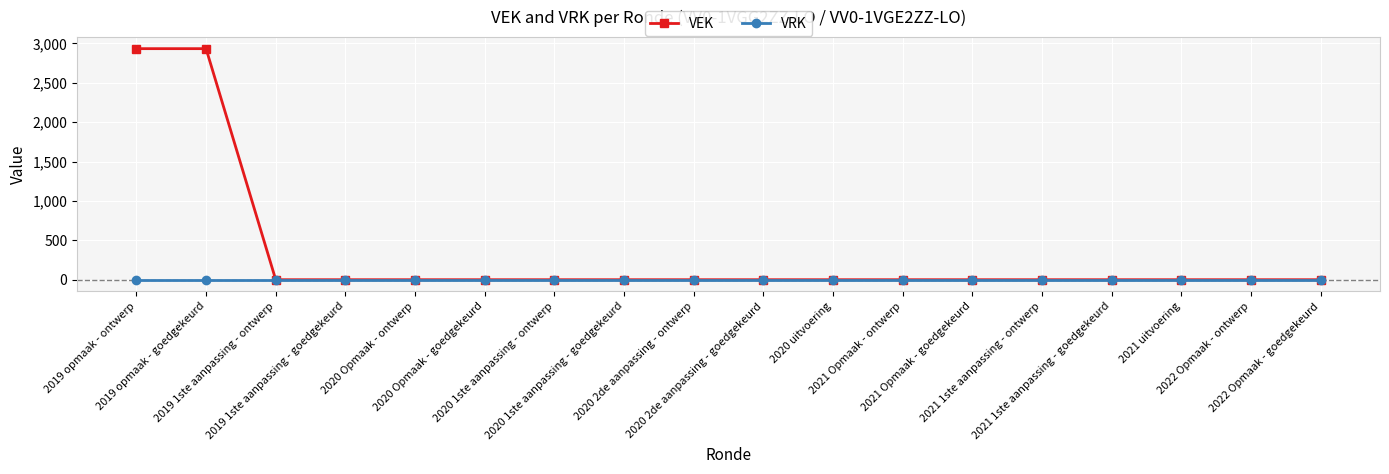

What is the greatest value displayed?

2932